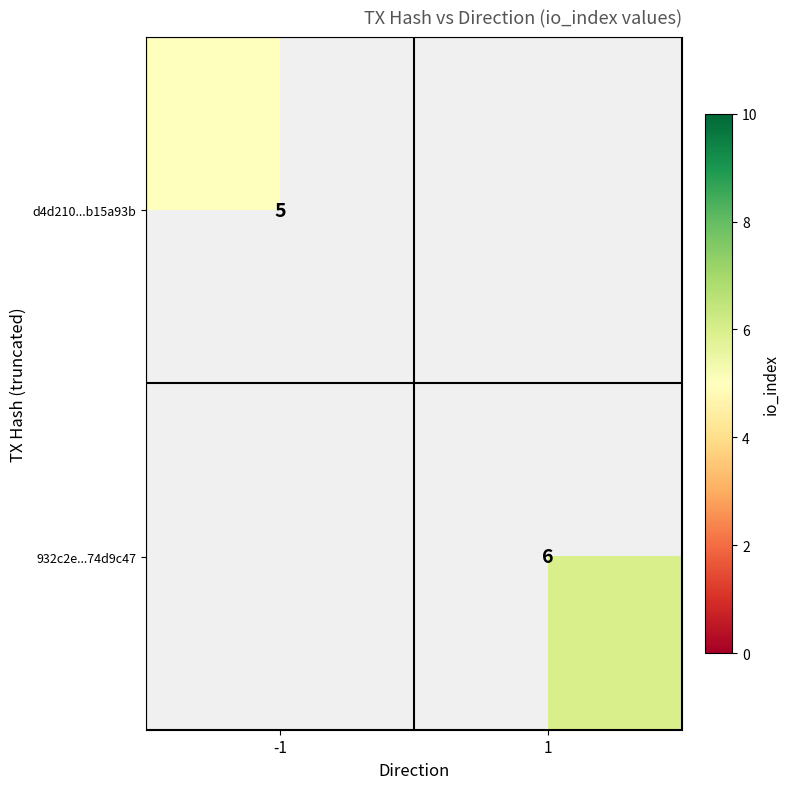

How many categories are shown in the chart?

2